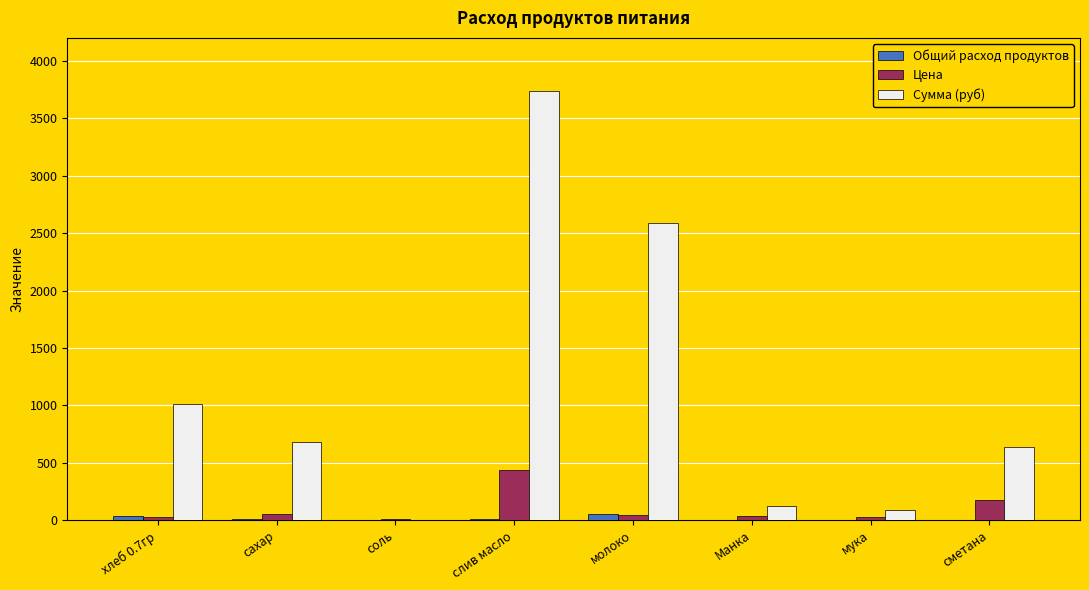

What is the maximum value for Общий расход продуктов?

55.0